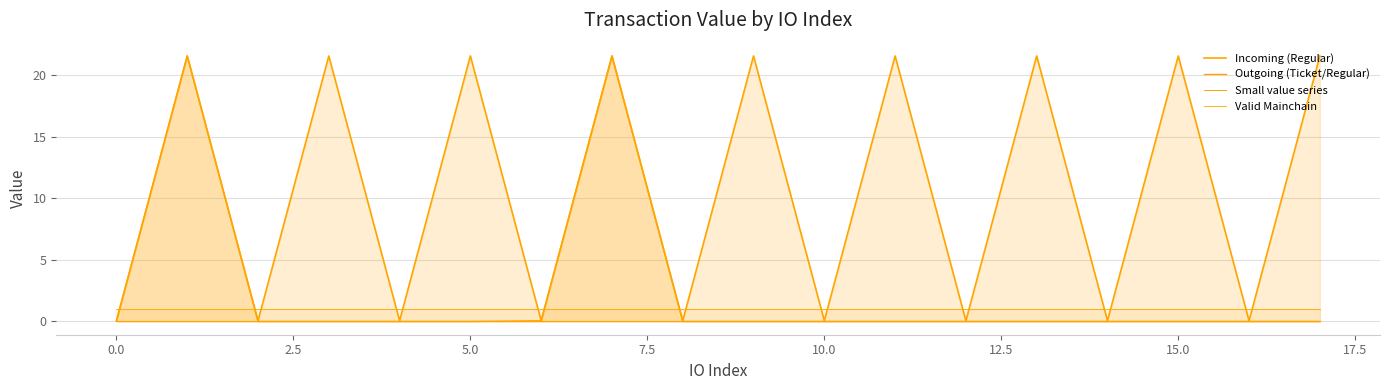

How many series are shown in this chart?

4